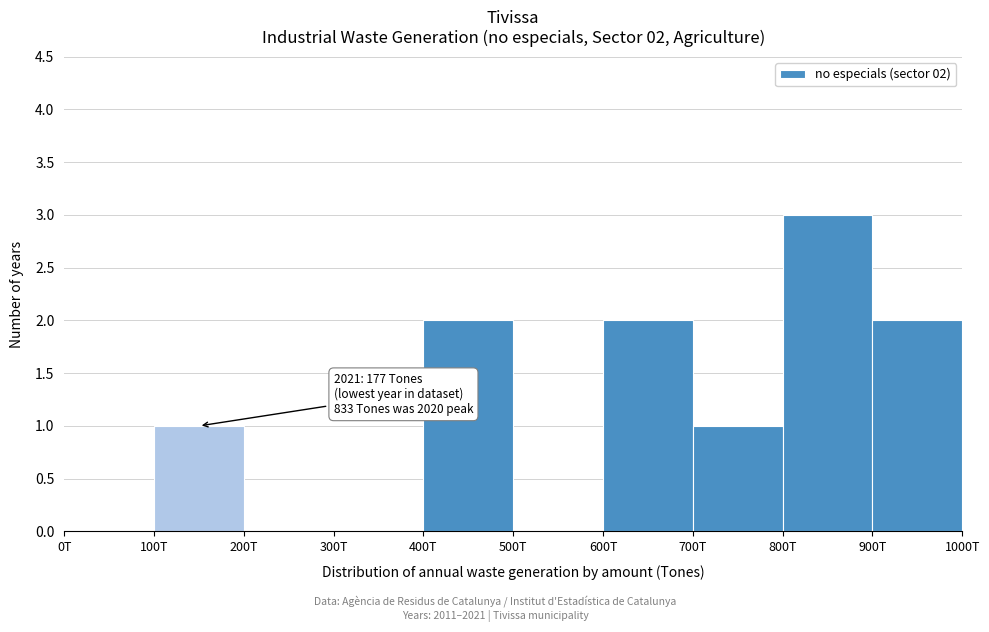

Reading left to right, list all the values displayed in this chart.

0T=0	100T=1	200T=0	300T=0	400T=2	500T=0	600T=2	700T=1	800T=3	900T=2